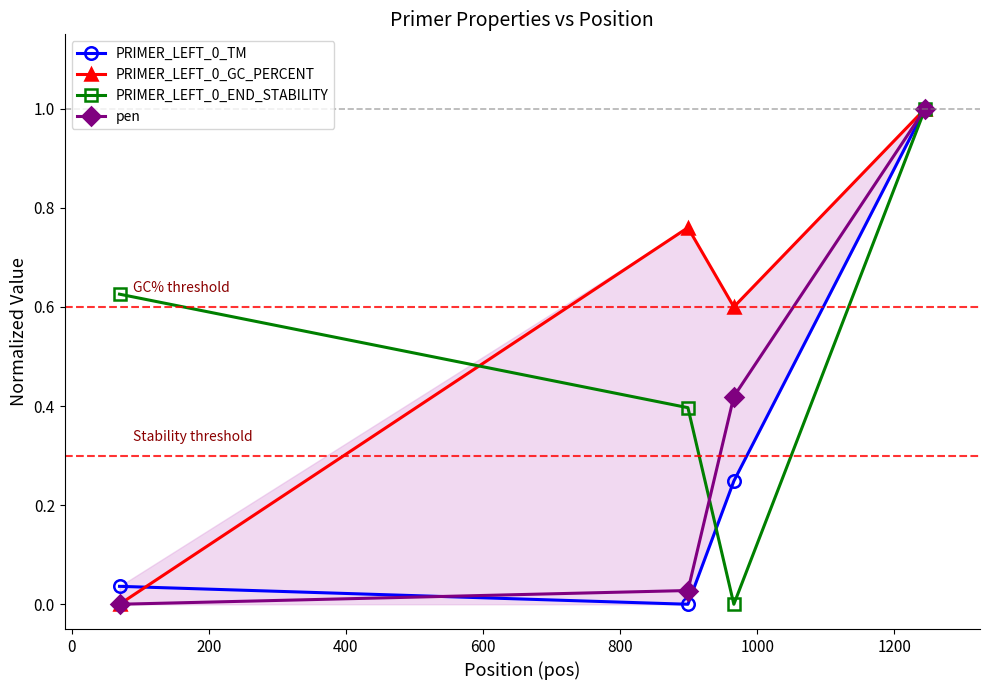

What is the value of the PRIMER_LEFT_0_END_STABILITY point at the 4th from the left?

1.0